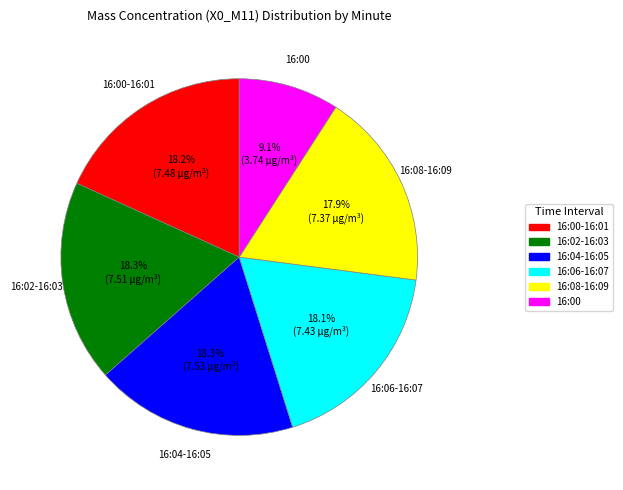

Which category has the smallest portion of the pie?

16:00